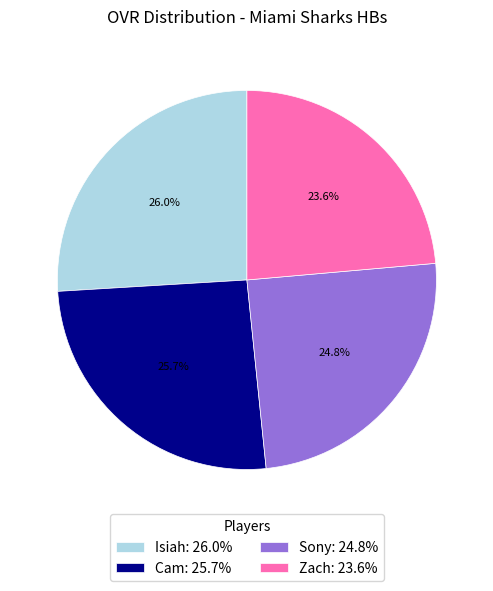

Does any single category account for the majority?

No